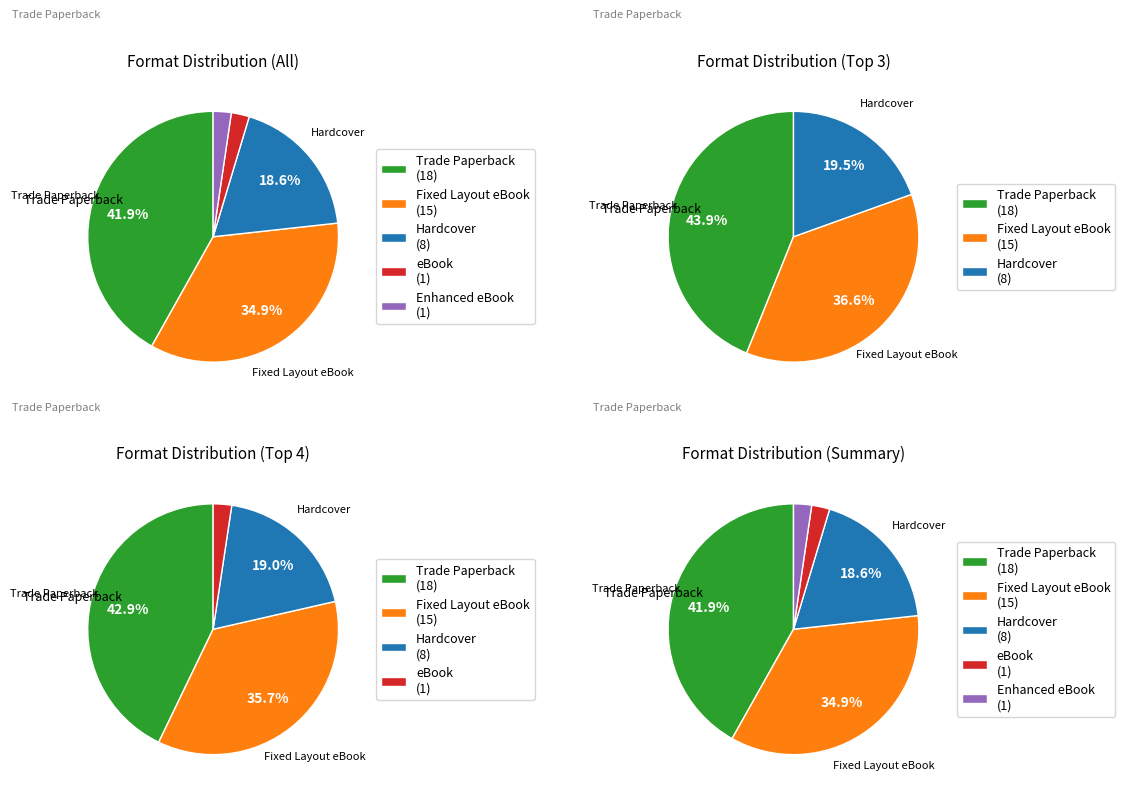

What is the largest slice in the pie chart?

Trade Paperback